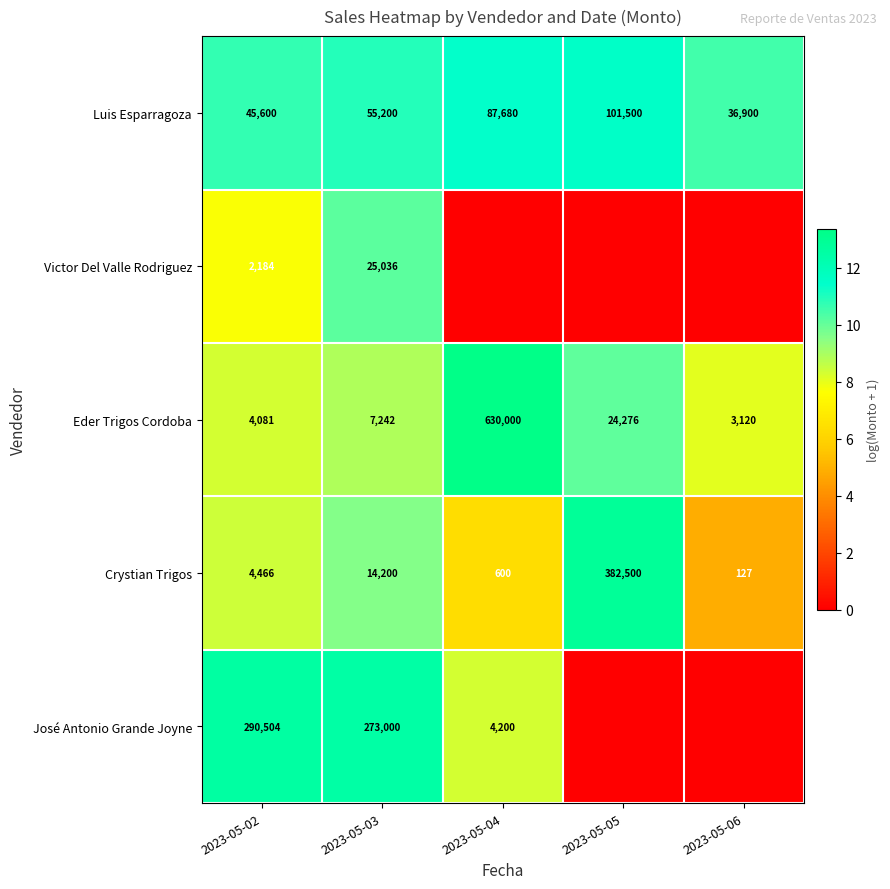

Which category has the highest value in the Crystian Trigos series?

2023-05-05